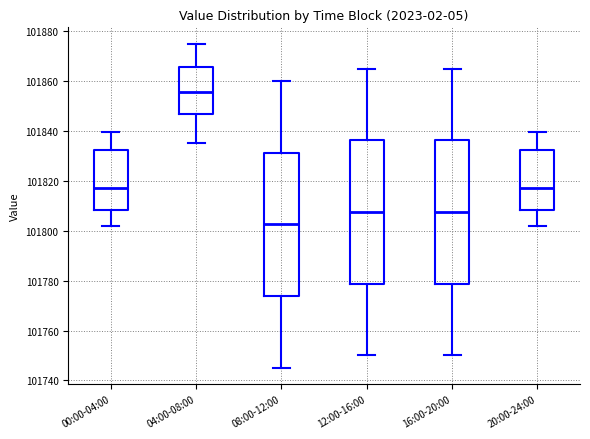

Reading left to right, read every box against the y-axis: the position of its median line, the range the box covers, and the ends of its whiskers. The values are not printed on the chart, so give them approximately, as read against the axis.

00:00-04:00: median 101818, box 101808 to 101832, whiskers 101802 to 101840
04:00-08:00: median 101856, box 101846 to 101866, whiskers 101836 to 101876
08:00-12:00: median 101802, box 101774 to 101832, whiskers 101746 to 101860
12:00-16:00: median 101808, box 101778 to 101836, whiskers 101750 to 101866
16:00-20:00: median 101808, box 101778 to 101836, whiskers 101750 to 101866
20:00-24:00: median 101818, box 101808 to 101832, whiskers 101802 to 101840